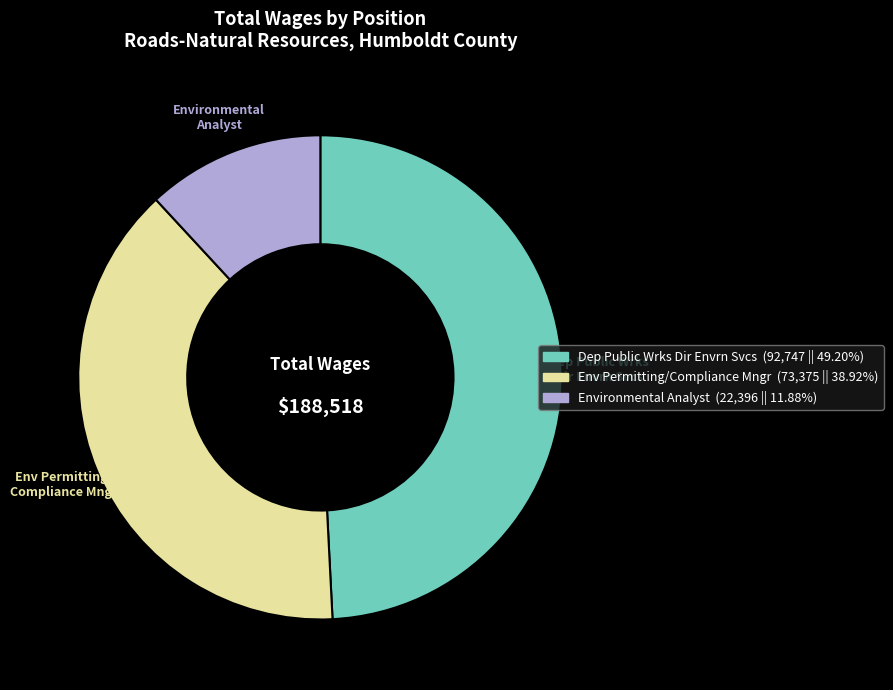

Is there any slice that represents more than half of the pie?

No